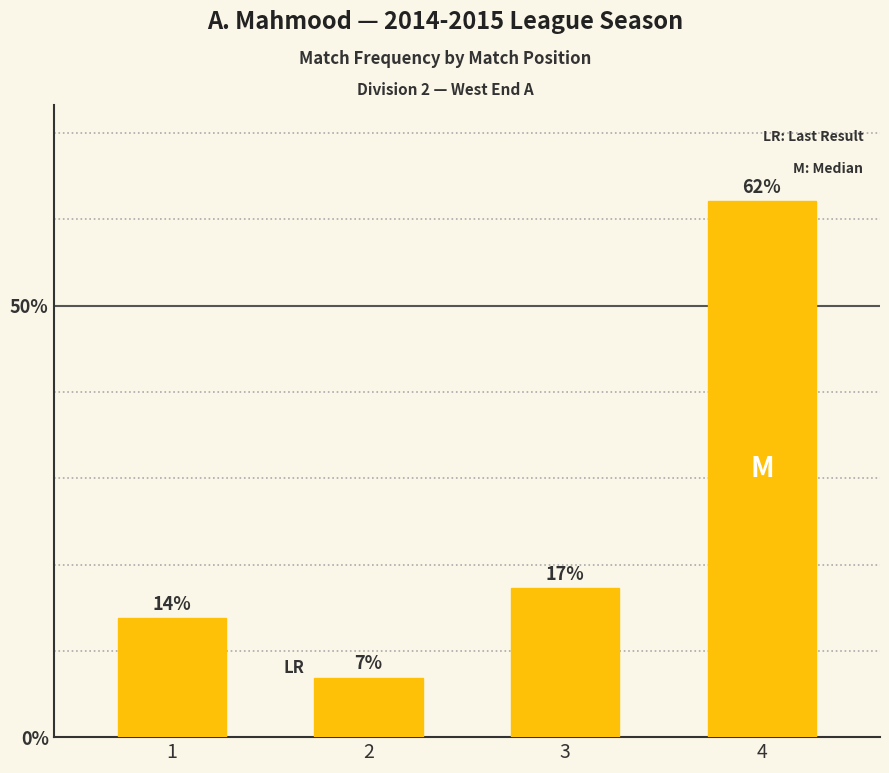

True or false: the data shows 0.0 at 2.

False